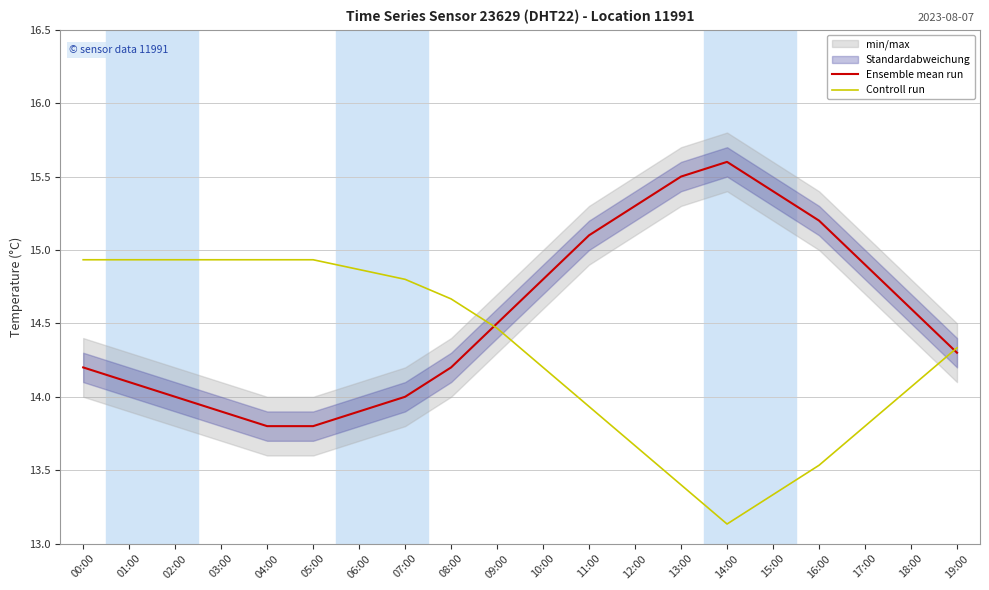

Between 01:00 and 06:00, which series saw the biggest shift?

Ensemble mean run